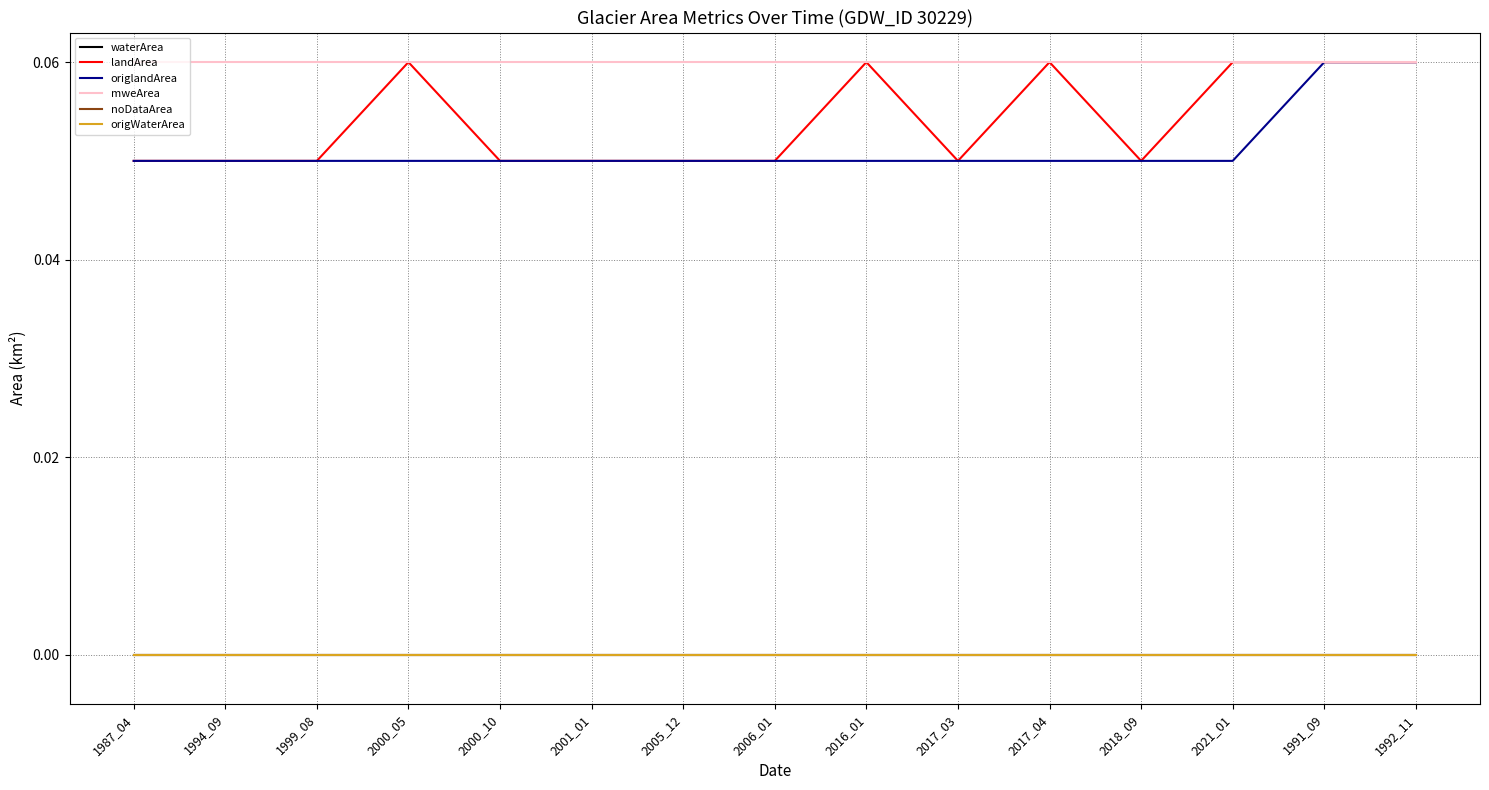

Rank the categories by noDataArea value from lowest to highest.

1987_04, 1994_09, 1999_08, 2000_05, 2000_10, 2001_01, 2005_12, 2006_01, 2016_01, 2017_03, 2017_04, 2018_09, 2021_01, 1991_09, 1992_11